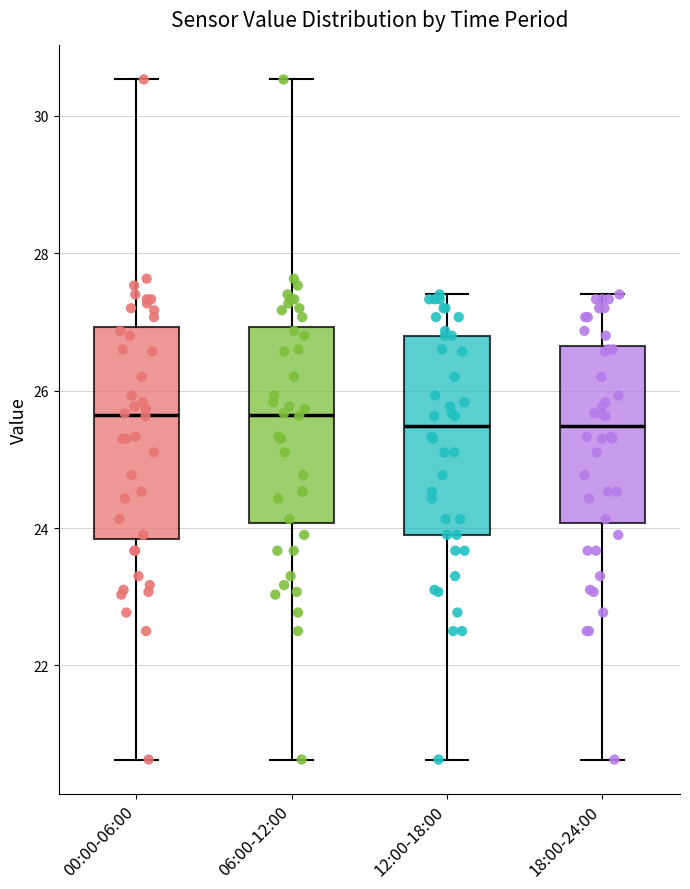

Where does the upper whisker of the box for 18:00-24:00 end on the y-axis? The values are not printed on the chart, so give them approximately, as read against the axis.

27.4